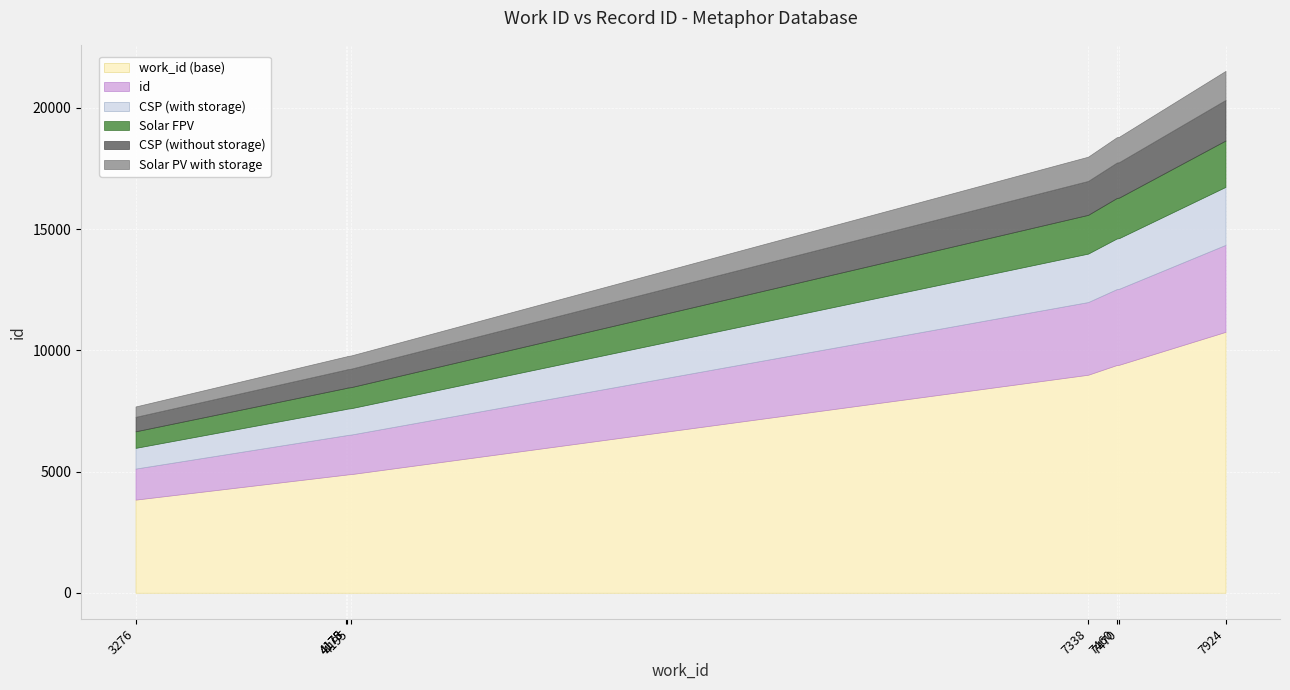

True or false: id and work_id intersect in this chart.

False